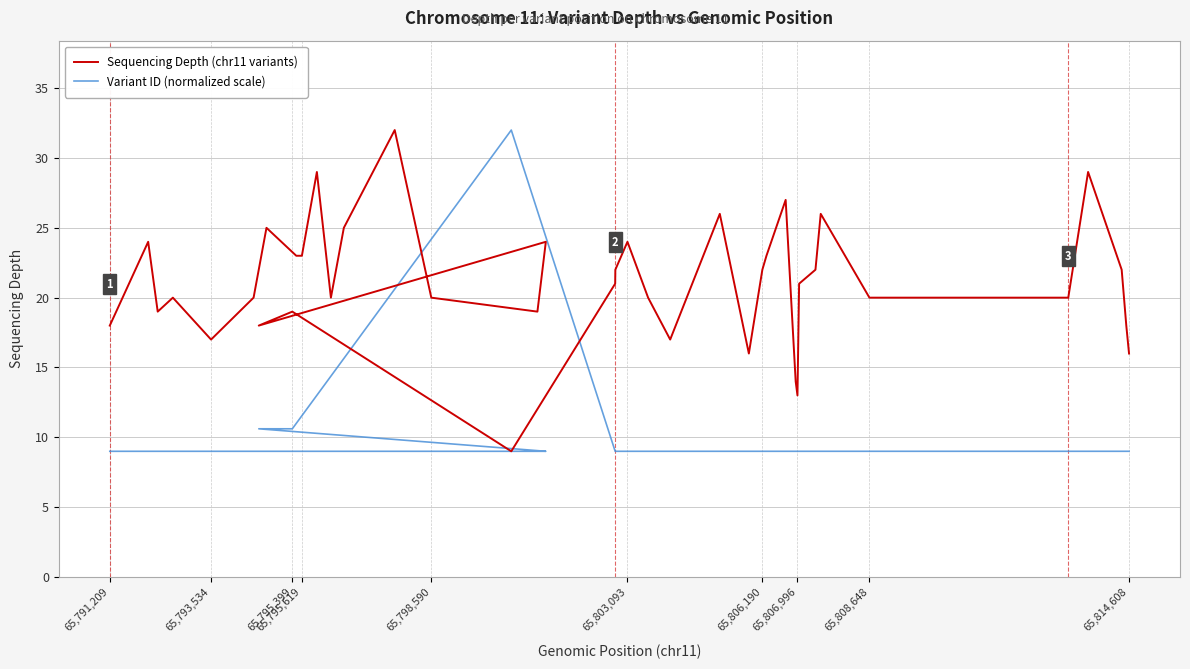

What is the difference between the highest and lowest values at 65,808,648?

11.0